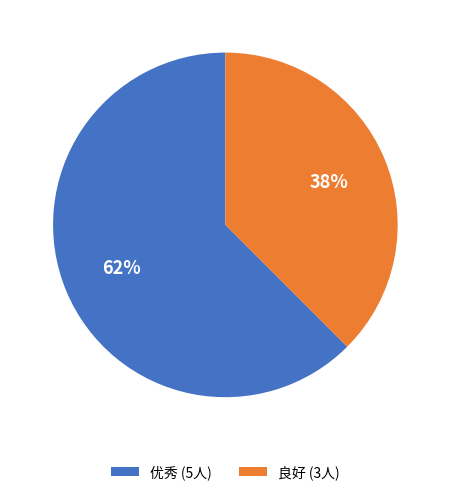

Which slice is the smallest?

良好